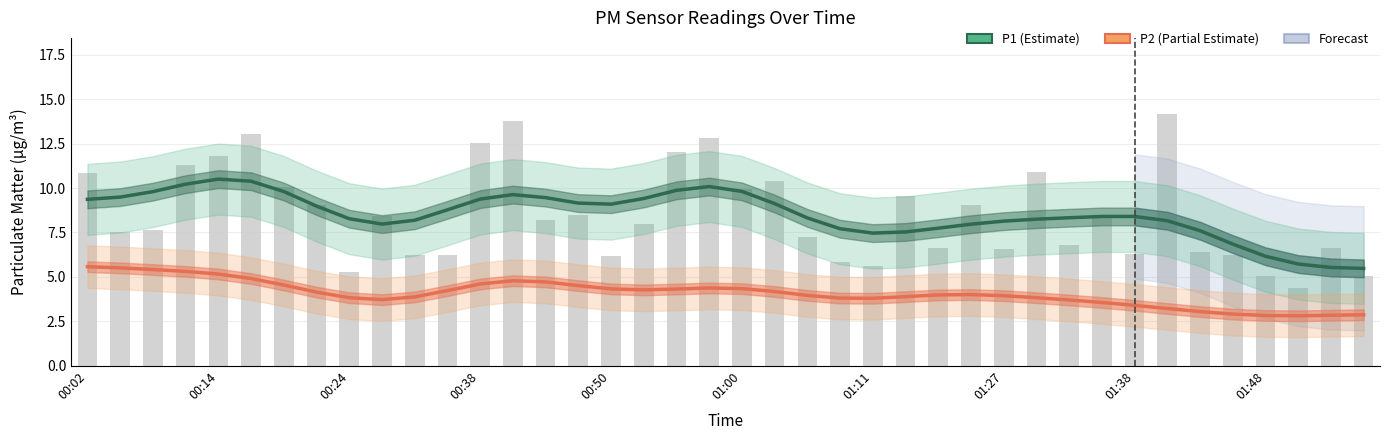

At 25, list the series in order from largest to smallest.

P1 (Estimate), P2 (Estimate based on partial data)